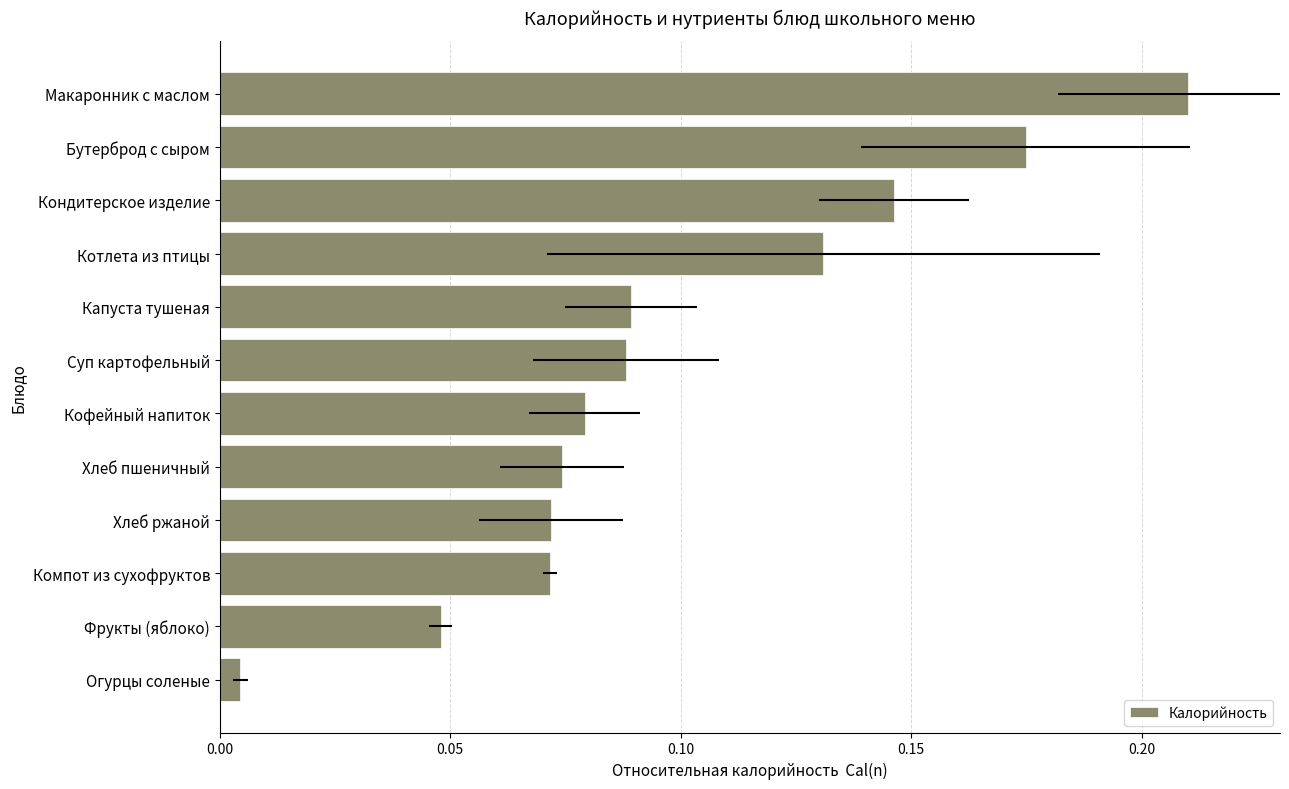

Reading left to right, list all the values displayed in this chart.

0.0	0.0	0.1	0.1	0.1	0.1	0.1	0.1	0.1	0.1	0.2	0.2